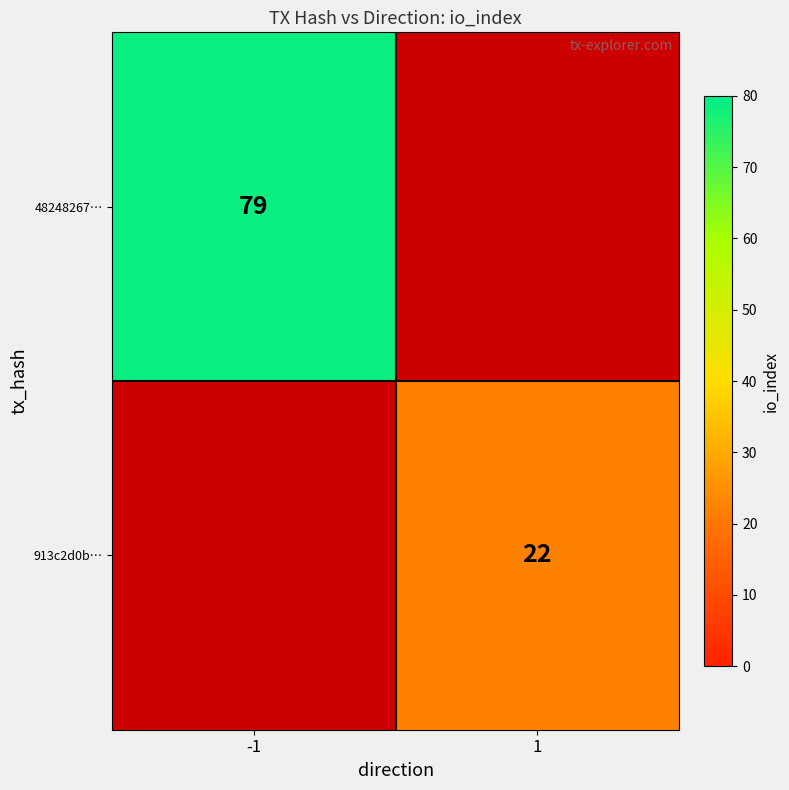

The value of 913c2d0b… at 1 is 5. True or false?

False